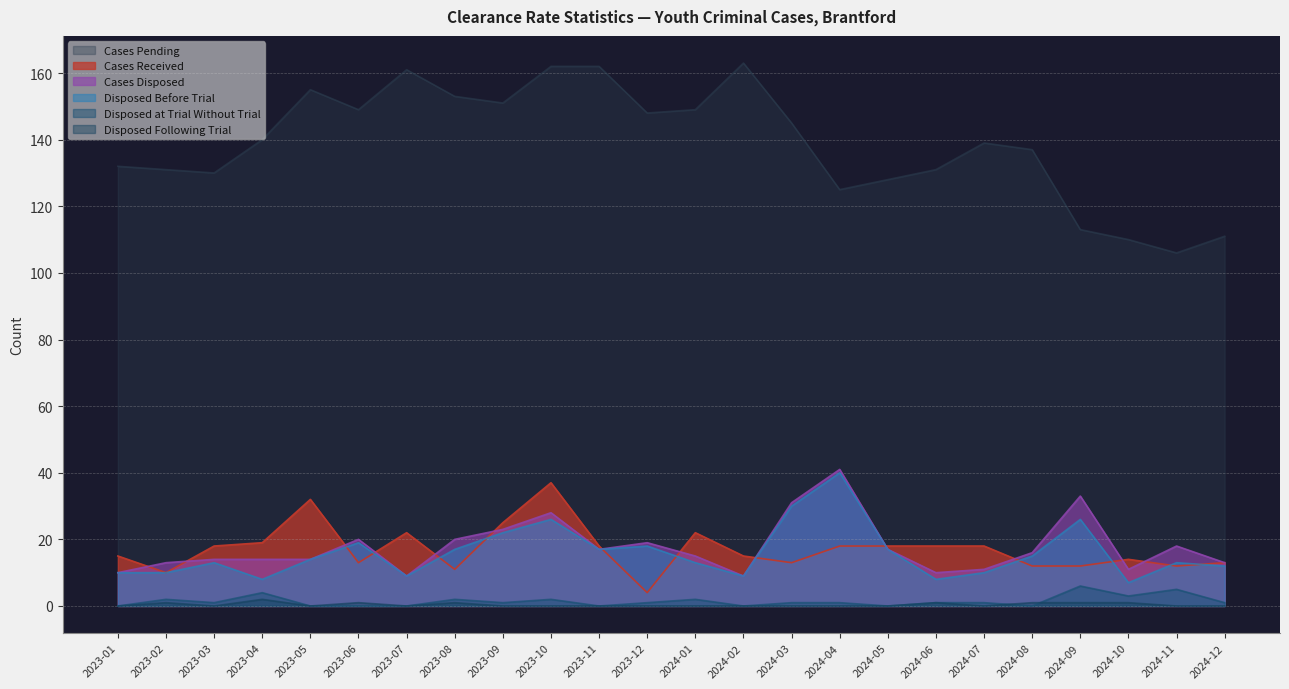

What is the highest value of the Cases Received series?

37